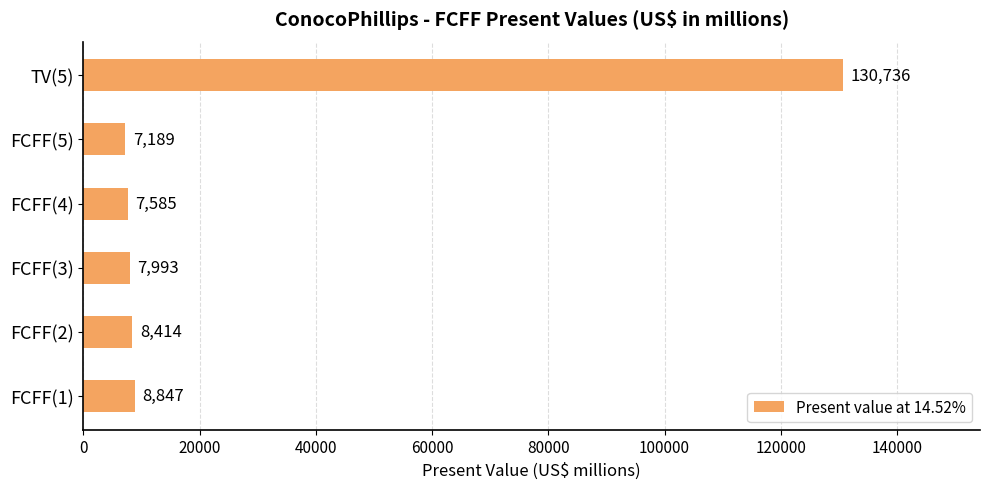

Count the number of data series in this chart.

1